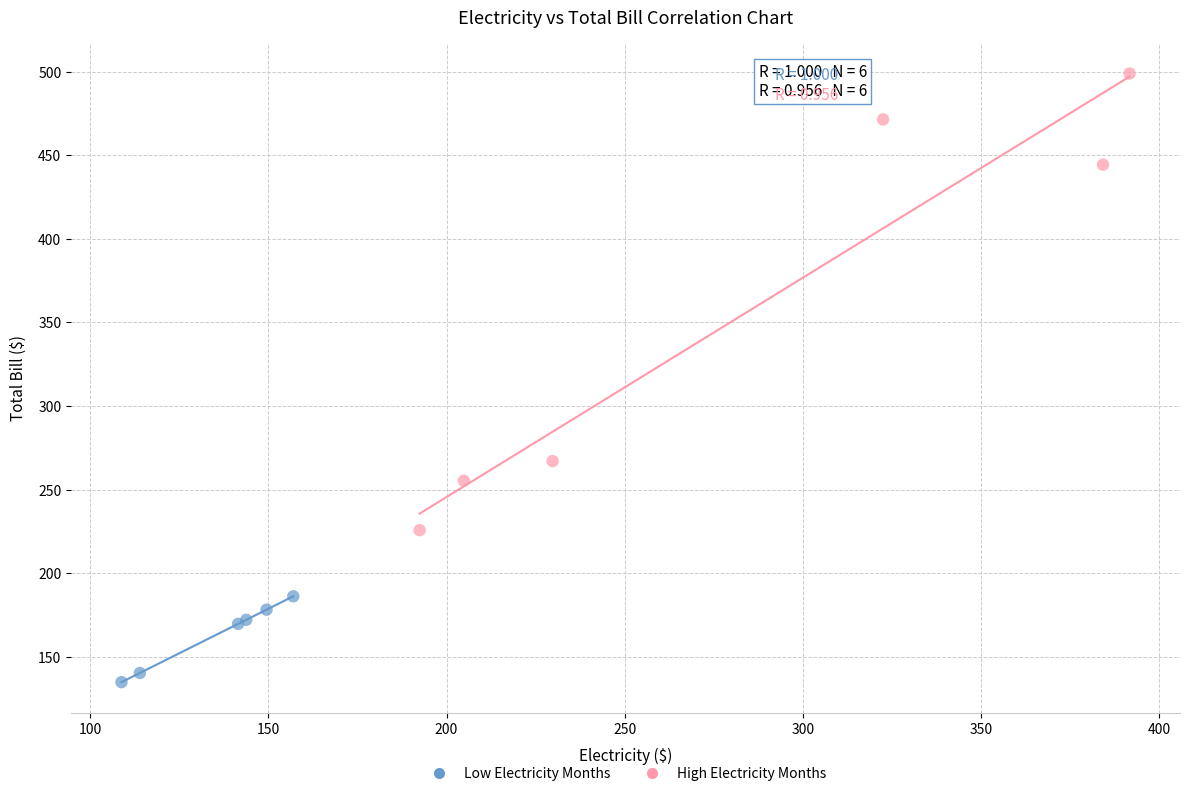

Which series has the largest Y range (max minus min)?

High Electricity Months